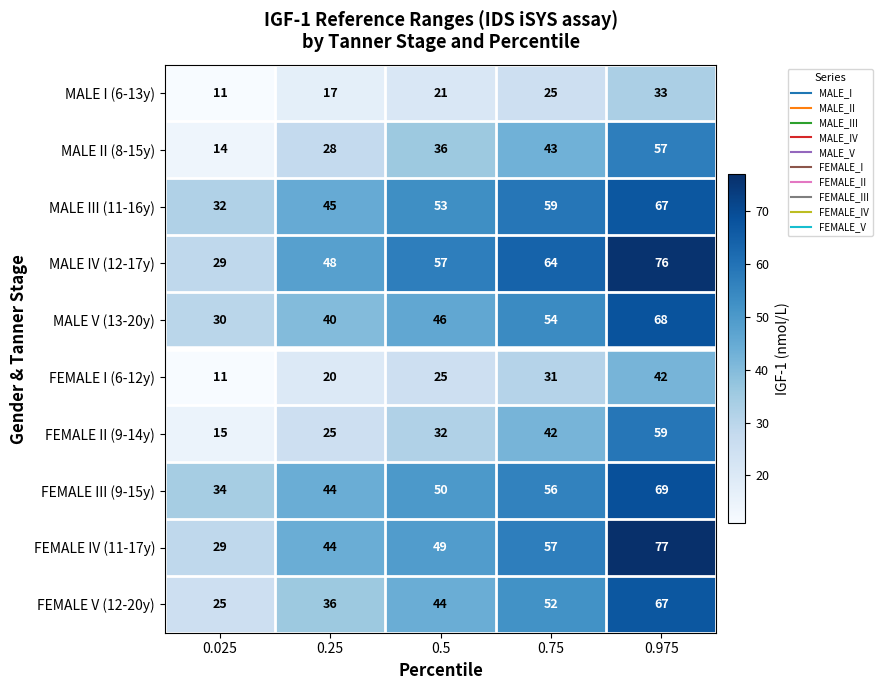

At which label is FEMALE I (6-12y) closest to 26?

0.5